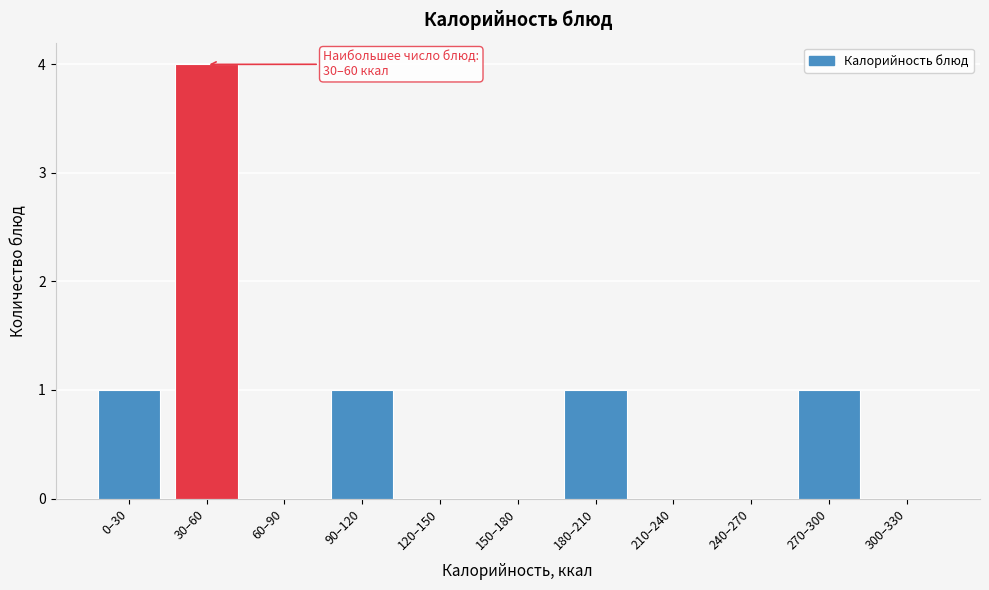

Reading left to right, list all the values displayed in this chart.

0–30=1	30–60=4	60–90=0	90–120=1	120–150=0	150–180=0	180–210=1	210–240=0	240–270=0	270–300=1	300–330=0